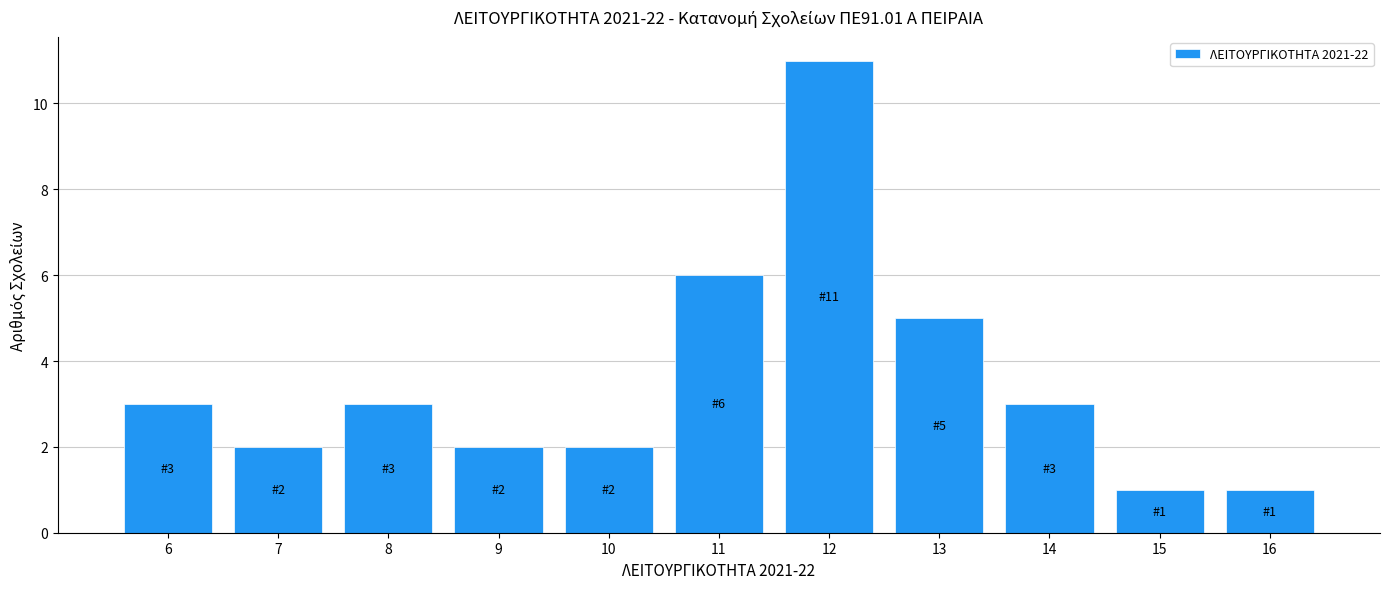

Which range on the x-axis has the tallest bar?

11.5 to 12.5